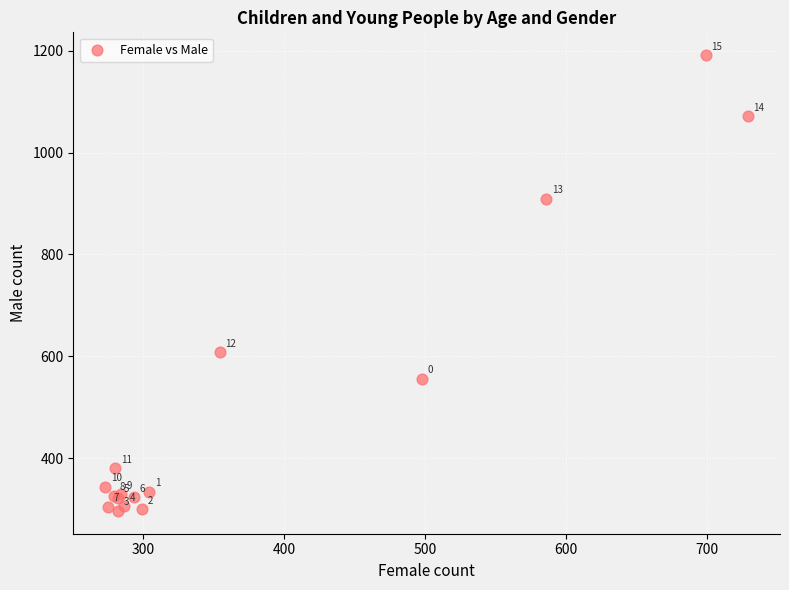

What Y value in the scatter plot is closest to 744?

608